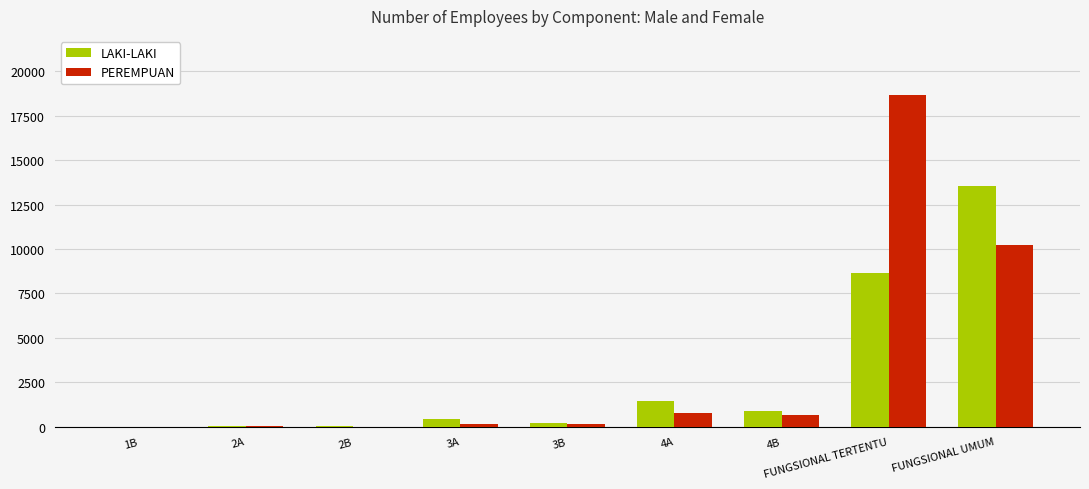

The PEREMPUAN series shows 10252 at FUNGSIONAL UMUM. True or false?

True